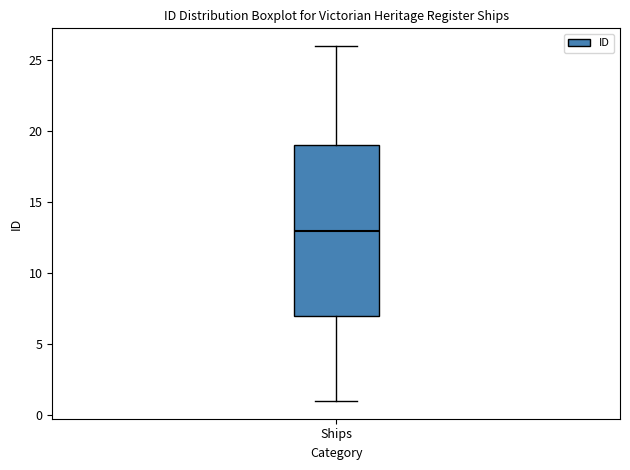

Where does the upper whisker of the box for Ships end on the y-axis? The values are not printed on the chart, so give them approximately, as read against the axis.

26